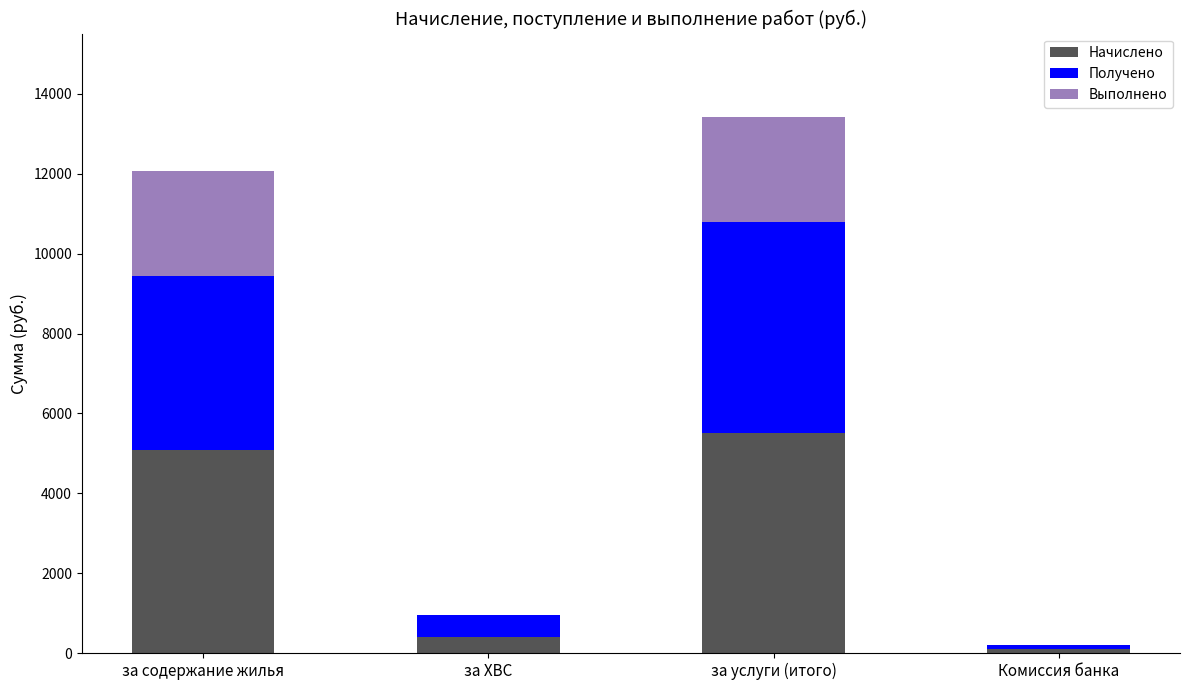

What is the highest value of the Начислено series?

5504.4